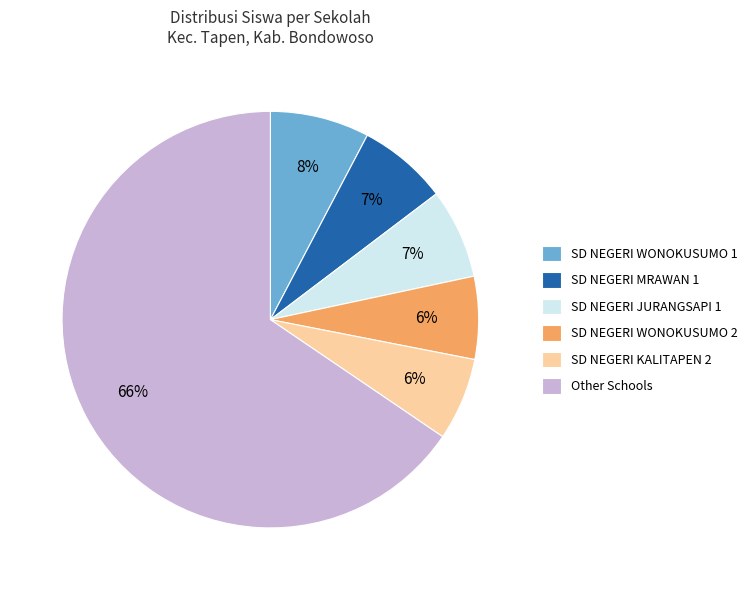

To the nearest percent, what percentage of the pie is SD NEGERI WONOKUSUMO 1?

8%